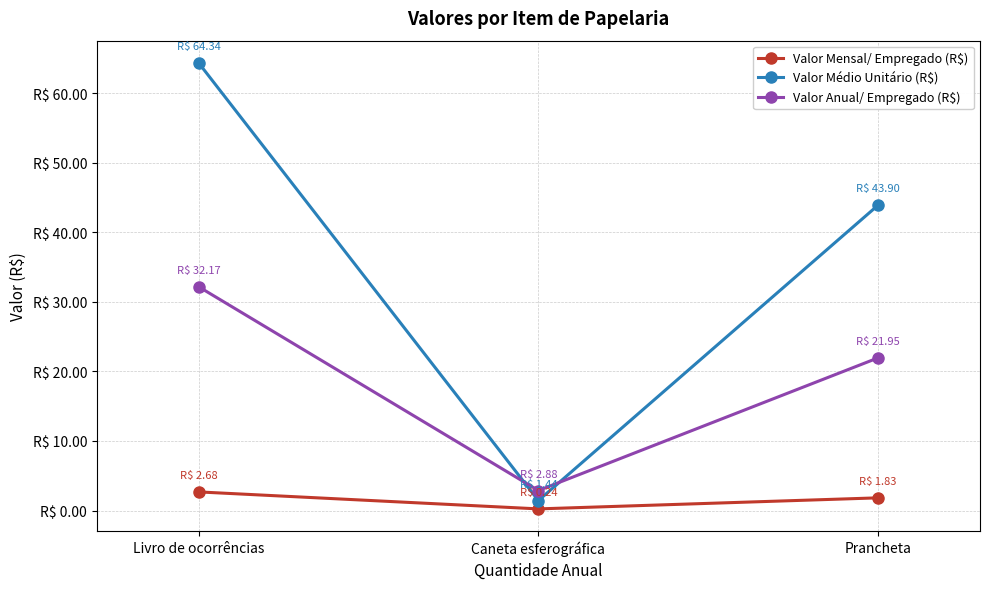

Does the chart have visible grid lines?

Yes